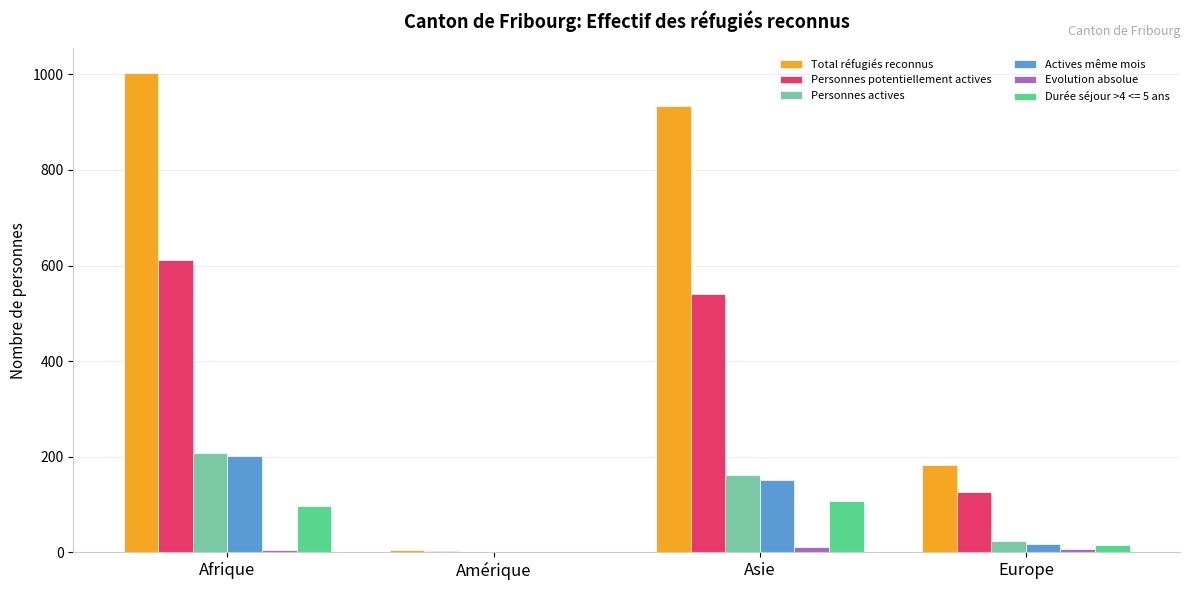

What is the sum of all Actives même mois values?

372